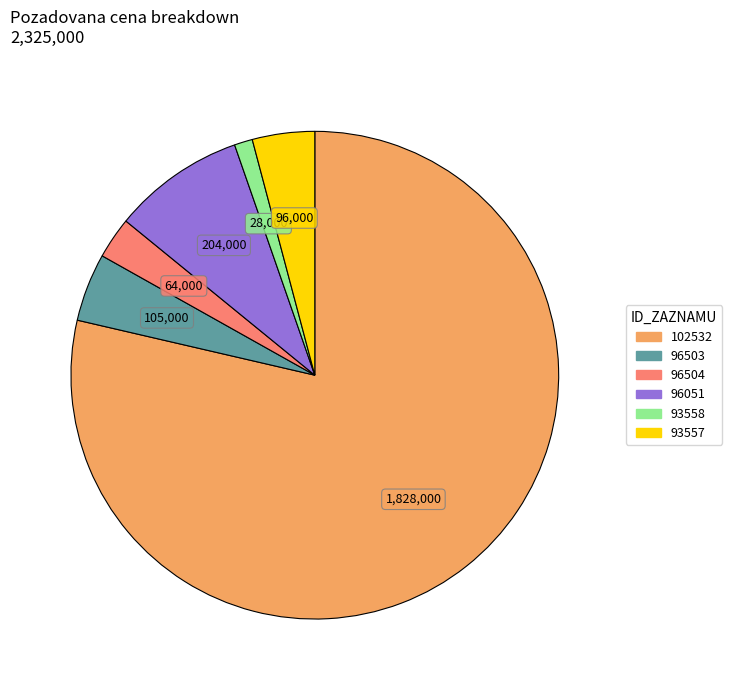

Is the sum of 102532 and 93557 greater than half?

Yes